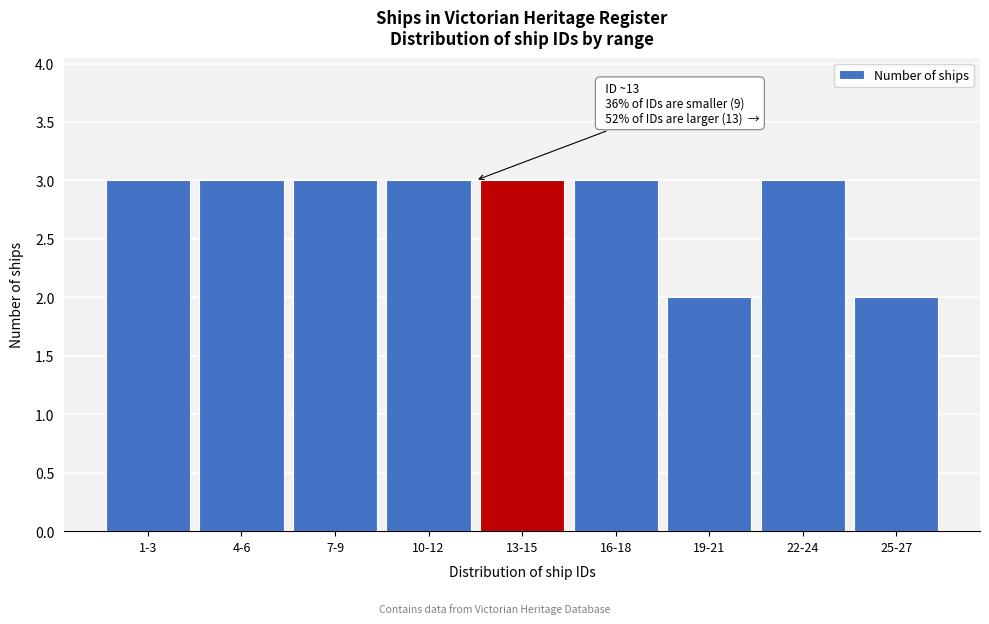

Reading left to right, what are all the values shown in this chart?

1-3=3	4-6=3	7-9=3	10-12=3	13-15=3	16-18=3	19-21=2	22-24=3	25-27=2